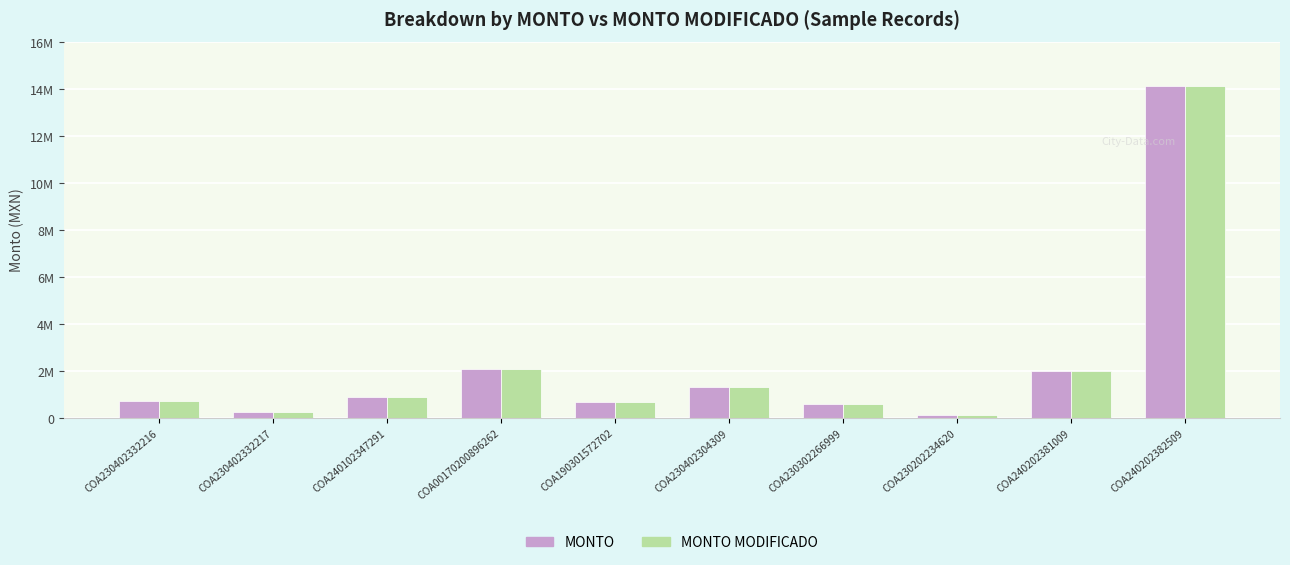

Does the chart contain any negative values?

No